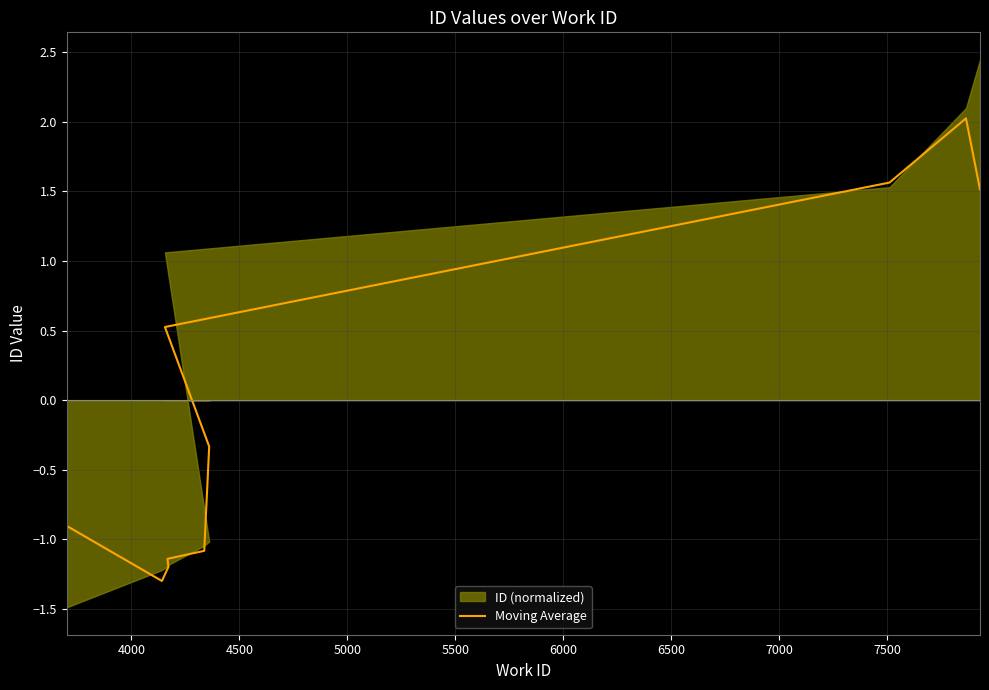

True or false: the data has more than 1 interior local peaks.

False